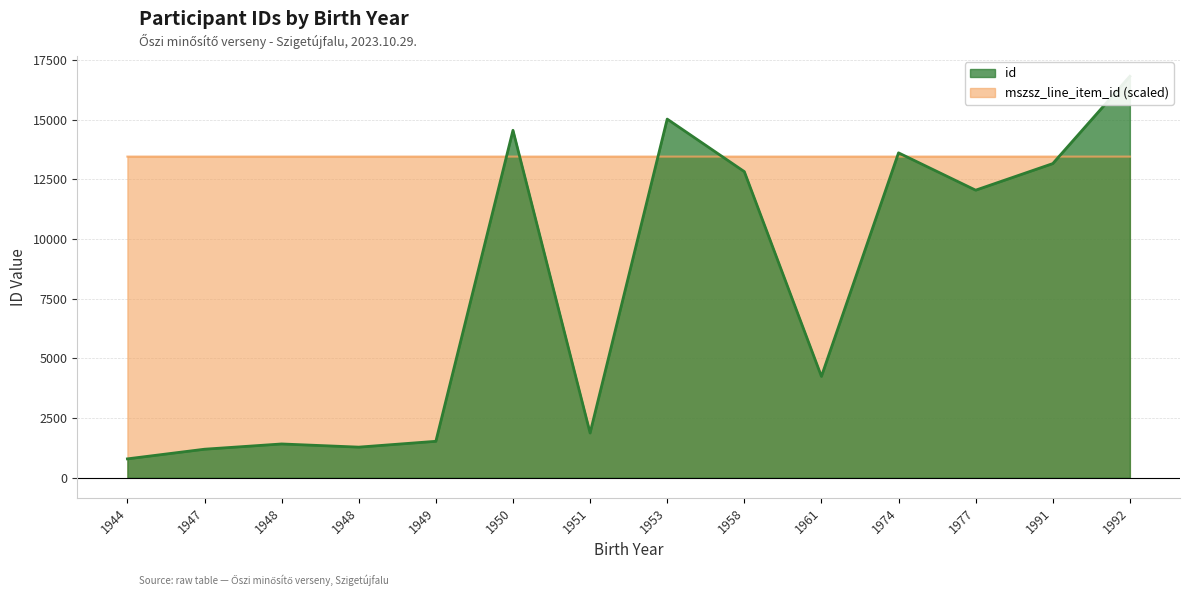

What is the spread (max minus min) of values at 1977?

1405.8